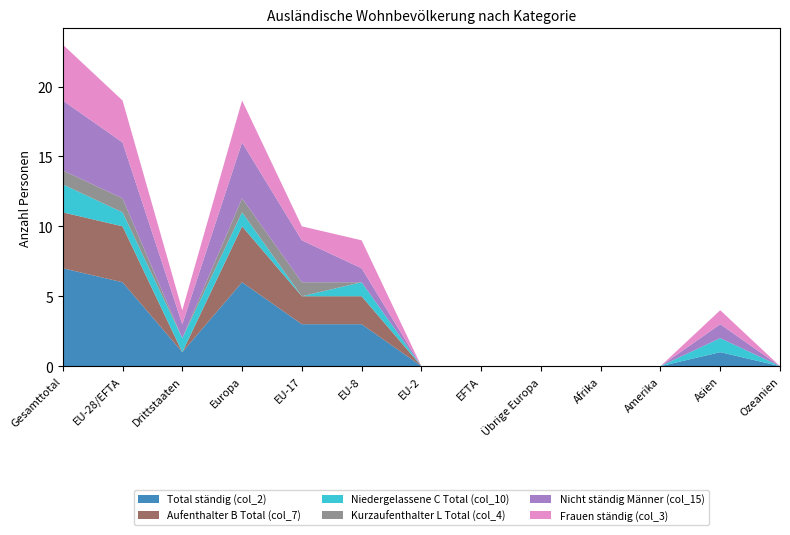

Reading left to right, list all the values displayed in this chart.

Total ständig (col_2): Gesamttotal=7	EU-28/EFTA=6	Drittstaaten=1	Europa=6	EU-17=3	EU-8=3	EU-2=0	EFTA=0	Übrige Europa=0	Afrika=0	Amerika=0	Asien=1	Ozeanien=0
Aufenthalter B Total (col_7): Gesamttotal=4	EU-28/EFTA=4	Drittstaaten=0	Europa=4	EU-17=2	EU-8=2	EU-2=0	EFTA=0	Übrige Europa=0	Afrika=0	Amerika=0	Asien=0	Ozeanien=0
Niedergelassene C Total (col_10): Gesamttotal=2	EU-28/EFTA=1	Drittstaaten=1	Europa=1	EU-17=0	EU-8=1	EU-2=0	EFTA=0	Übrige Europa=0	Afrika=0	Amerika=0	Asien=1	Ozeanien=0
Kurzaufenthalter L Total (col_4): Gesamttotal=1	EU-28/EFTA=1	Drittstaaten=0	Europa=1	EU-17=1	EU-8=0	EU-2=0	EFTA=0	Übrige Europa=0	Afrika=0	Amerika=0	Asien=0	Ozeanien=0
Nicht ständig Männer (col_15): Gesamttotal=5	EU-28/EFTA=4	Drittstaaten=1	Europa=4	EU-17=3	EU-8=1	EU-2=0	EFTA=0	Übrige Europa=0	Afrika=0	Amerika=0	Asien=1	Ozeanien=0
Frauen ständig (col_3): Gesamttotal=4	EU-28/EFTA=3	Drittstaaten=1	Europa=3	EU-17=1	EU-8=2	EU-2=0	EFTA=0	Übrige Europa=0	Afrika=0	Amerika=0	Asien=1	Ozeanien=0